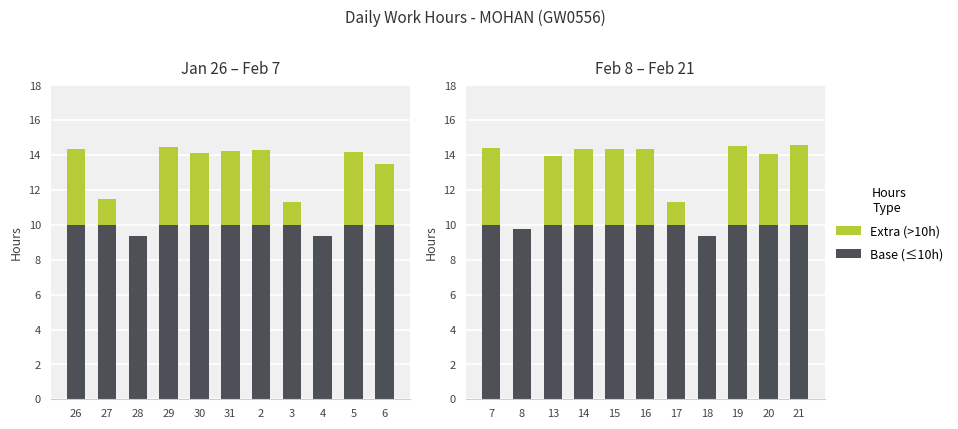

What is the difference between the second highest and minimum values in the Extra (>10h) series?

4.5